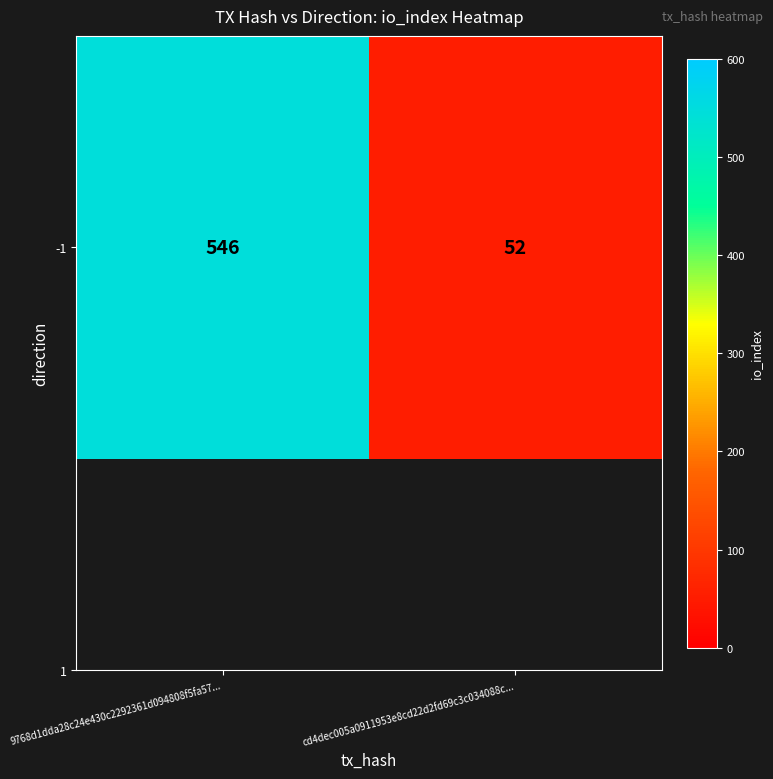

Which has a higher value, 9768d1dda28c24e430c2292361d094808f5fa57... or cd4dec005a0911953e8cd22d2fd69c3c034088c...?

9768d1dda28c24e430c2292361d094808f5fa57...